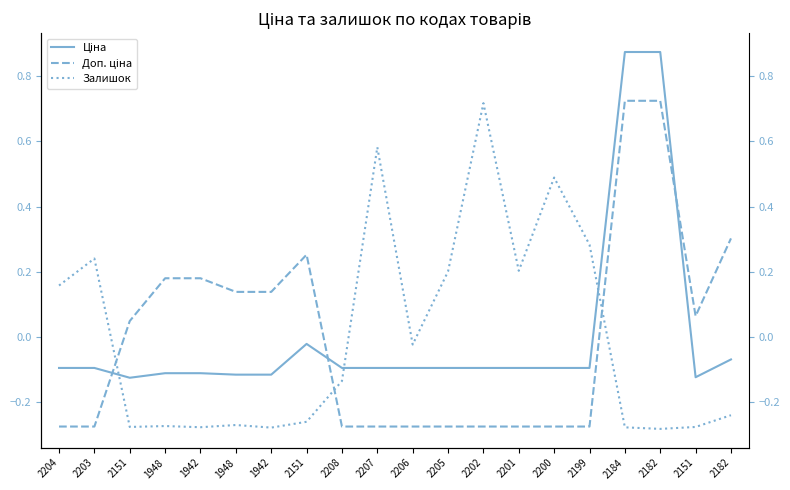

Where do Ціна and Залишок first cross each other?

2203 and 2151